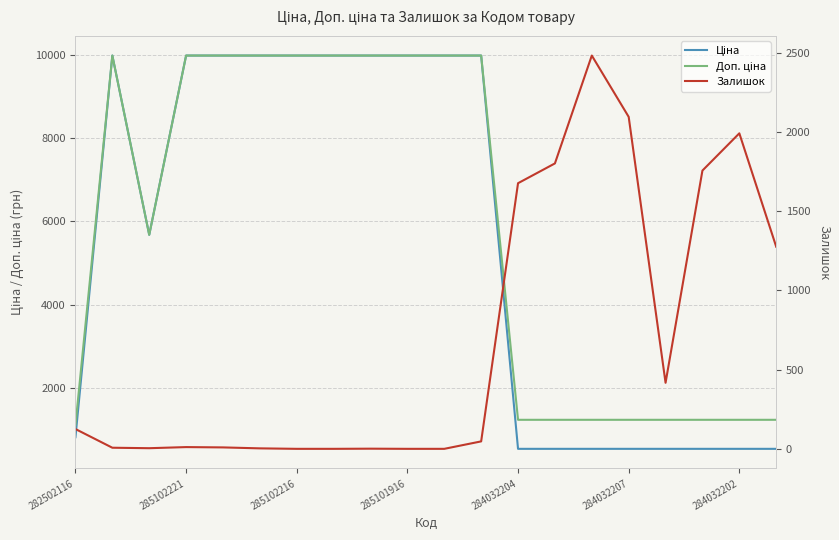

Which series has the largest range (max minus min)?

Ціна